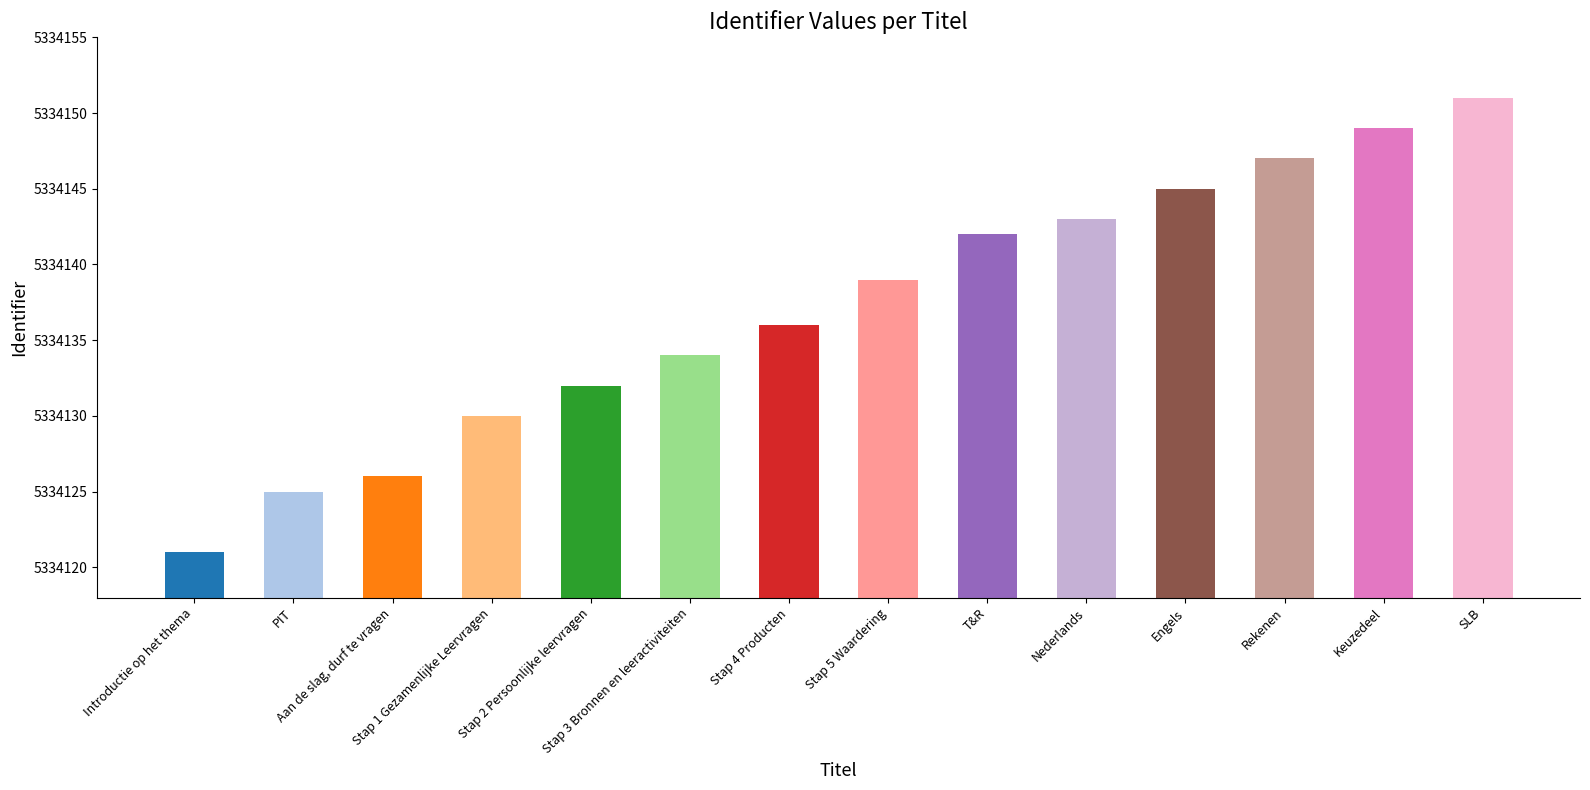

What is the label of the 13th bar from the left?

Keuzedeel